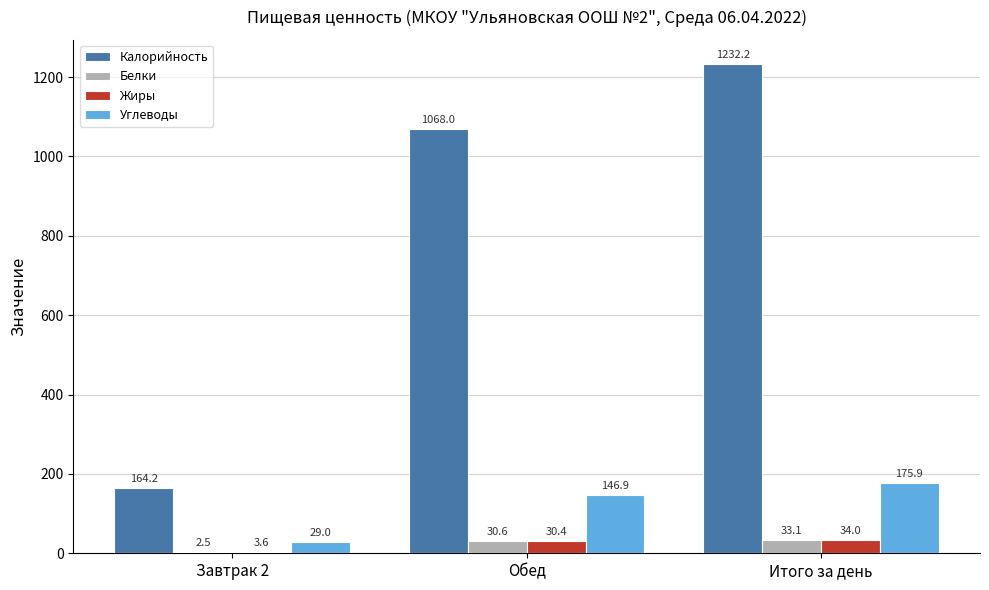

What are all the series names shown in the legend?

Калорийность, Белки, Жиры, Углеводы